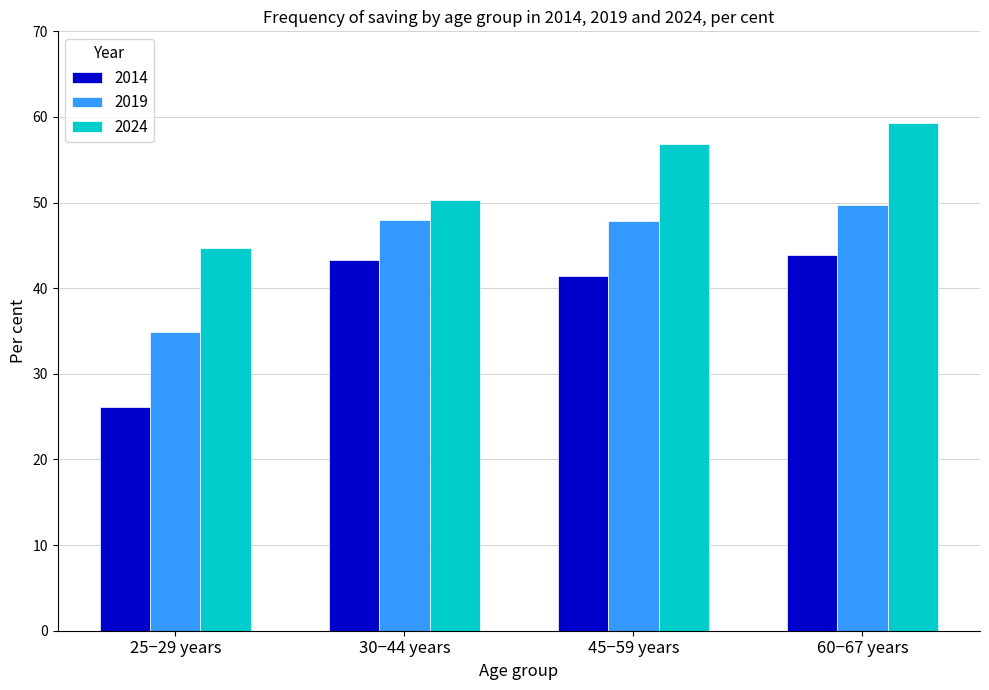

What is the sum of the 2019 values at 45−59 years and 30−44 years?

95.8